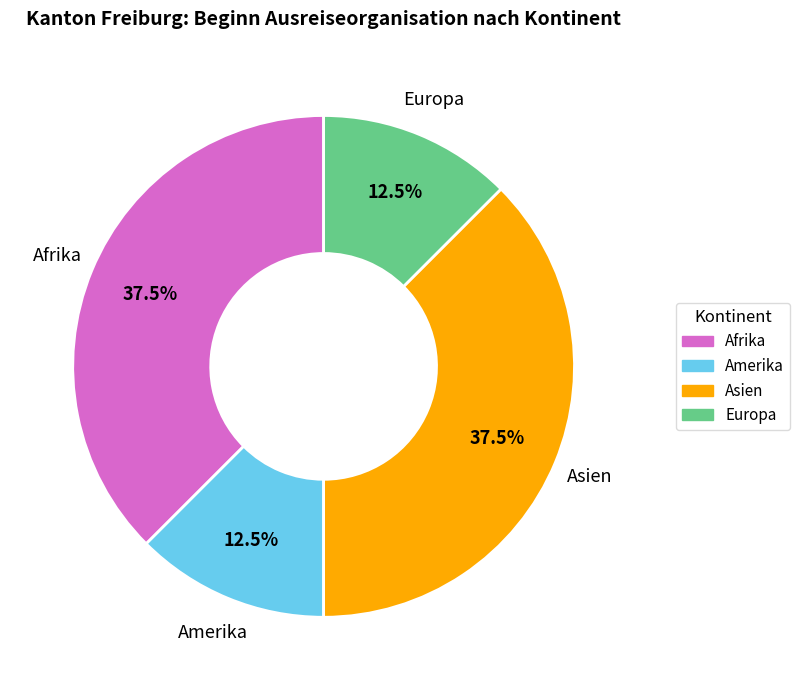

How many segments does this pie chart have?

4